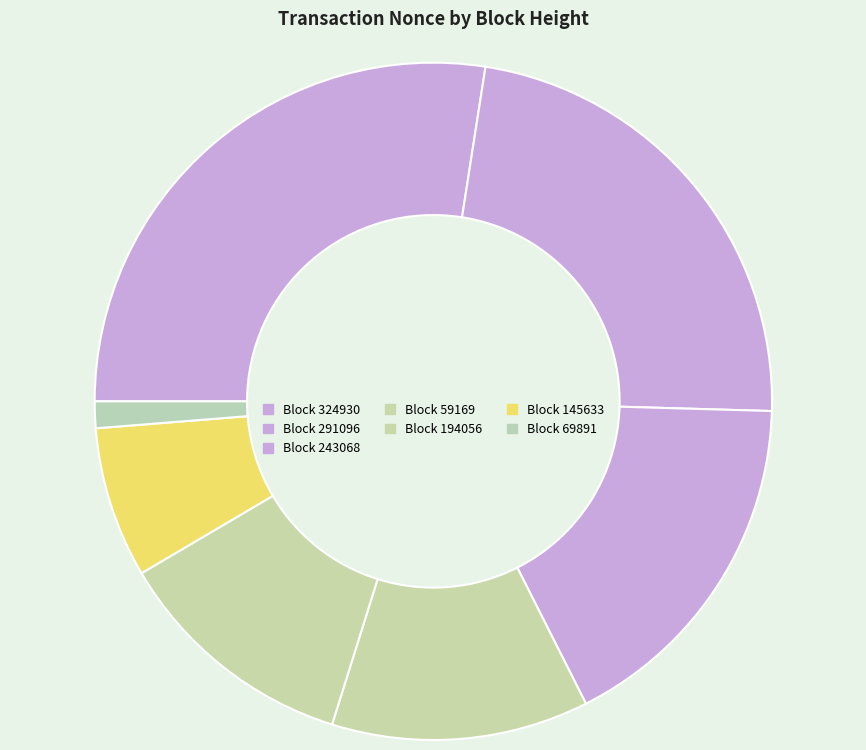

How many slices are in this pie chart?

7